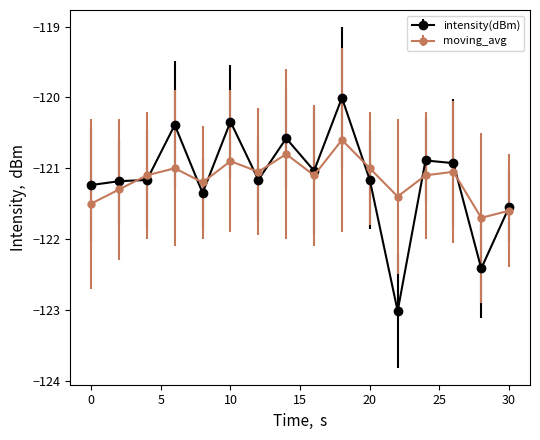

Which series has the widest spread of values?

intensity(dBm)